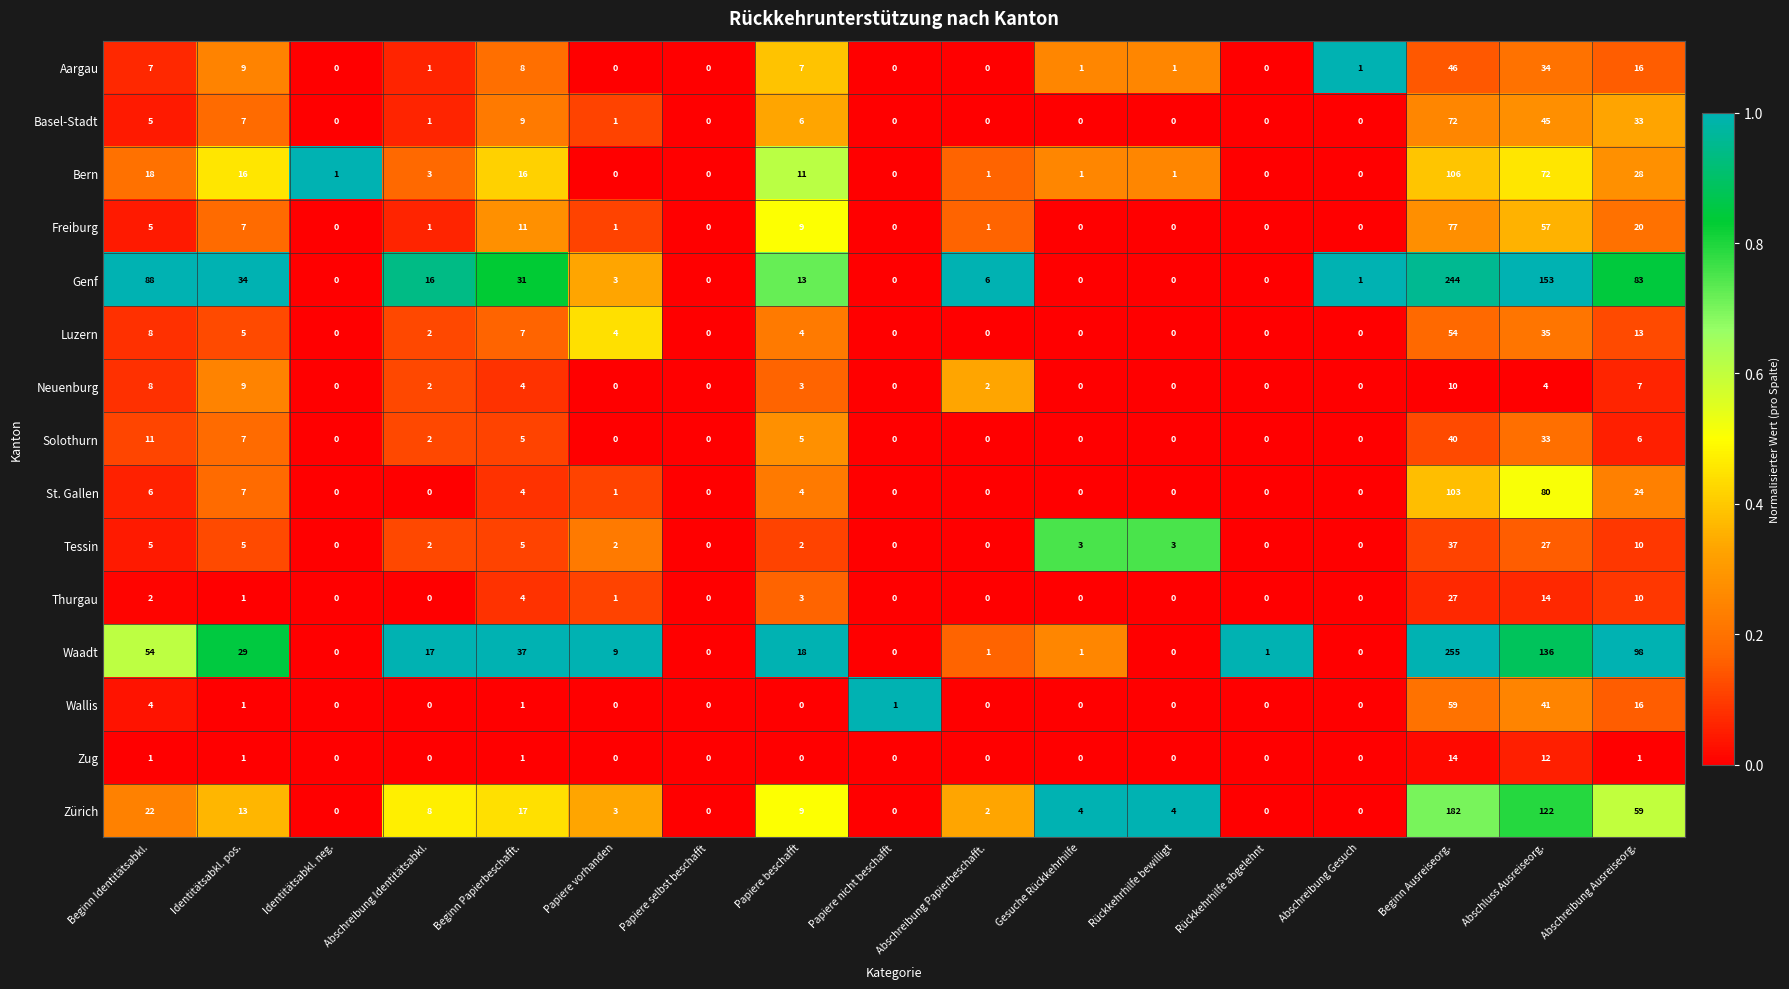

How many distinct data groups are displayed?

15